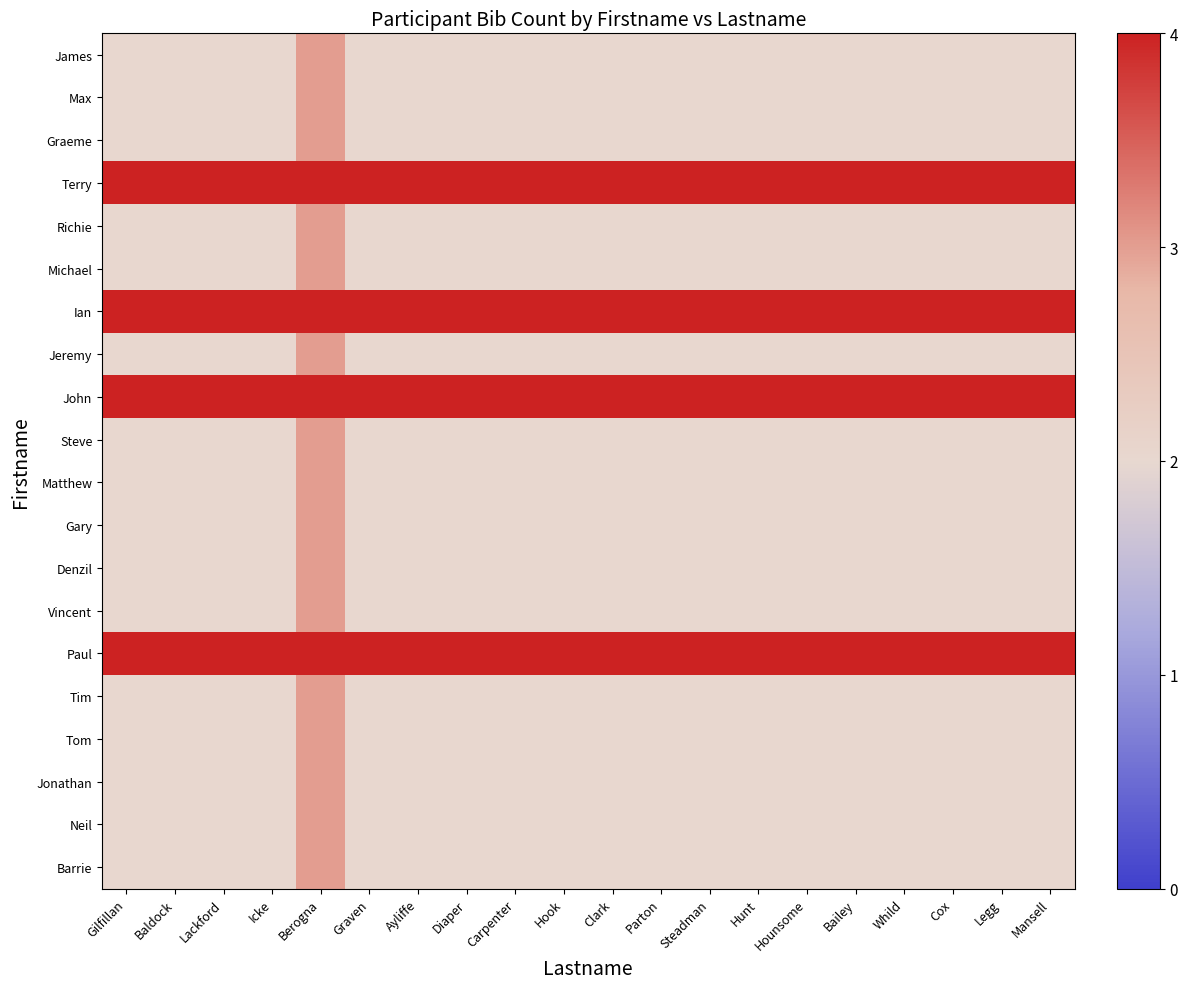

Reading right to left, what are all the values shown in this chart?

James: Mansell=2	Legg=2	Cox=2	Whild=2	Bailey=2	Hounsome=2	Hunt=2	Steadman=2	Parton=2	Clark=2	Hook=2	Carpenter=2	Diaper=2	Ayliffe=2	Graven=2	Berogna=3	Icke=2	Lackford=2	Baldock=2	Gilfillan=2
Max: Mansell=2	Legg=2	Cox=2	Whild=2	Bailey=2	Hounsome=2	Hunt=2	Steadman=2	Parton=2	Clark=2	Hook=2	Carpenter=2	Diaper=2	Ayliffe=2	Graven=2	Berogna=3	Icke=2	Lackford=2	Baldock=2	Gilfillan=2
Graeme: Mansell=2	Legg=2	Cox=2	Whild=2	Bailey=2	Hounsome=2	Hunt=2	Steadman=2	Parton=2	Clark=2	Hook=2	Carpenter=2	Diaper=2	Ayliffe=2	Graven=2	Berogna=3	Icke=2	Lackford=2	Baldock=2	Gilfillan=2
Terry: Mansell=4	Legg=4	Cox=4	Whild=4	Bailey=4	Hounsome=4	Hunt=4	Steadman=4	Parton=4	Clark=4	Hook=4	Carpenter=4	Diaper=4	Ayliffe=4	Graven=4	Berogna=5	Icke=4	Lackford=4	Baldock=4	Gilfillan=4
Richie: Mansell=2	Legg=2	Cox=2	Whild=2	Bailey=2	Hounsome=2	Hunt=2	Steadman=2	Parton=2	Clark=2	Hook=2	Carpenter=2	Diaper=2	Ayliffe=2	Graven=2	Berogna=3	Icke=2	Lackford=2	Baldock=2	Gilfillan=2
Michael: Mansell=2	Legg=2	Cox=2	Whild=2	Bailey=2	Hounsome=2	Hunt=2	Steadman=2	Parton=2	Clark=2	Hook=2	Carpenter=2	Diaper=2	Ayliffe=2	Graven=2	Berogna=3	Icke=2	Lackford=2	Baldock=2	Gilfillan=2
Ian: Mansell=4	Legg=4	Cox=4	Whild=4	Bailey=4	Hounsome=4	Hunt=4	Steadman=4	Parton=4	Clark=4	Hook=4	Carpenter=4	Diaper=4	Ayliffe=4	Graven=4	Berogna=5	Icke=4	Lackford=4	Baldock=4	Gilfillan=4
Jeremy: Mansell=2	Legg=2	Cox=2	Whild=2	Bailey=2	Hounsome=2	Hunt=2	Steadman=2	Parton=2	Clark=2	Hook=2	Carpenter=2	Diaper=2	Ayliffe=2	Graven=2	Berogna=3	Icke=2	Lackford=2	Baldock=2	Gilfillan=2
John: Mansell=4	Legg=4	Cox=4	Whild=4	Bailey=4	Hounsome=4	Hunt=4	Steadman=4	Parton=4	Clark=4	Hook=4	Carpenter=4	Diaper=4	Ayliffe=4	Graven=4	Berogna=5	Icke=4	Lackford=4	Baldock=4	Gilfillan=4
Steve: Mansell=2	Legg=2	Cox=2	Whild=2	Bailey=2	Hounsome=2	Hunt=2	Steadman=2	Parton=2	Clark=2	Hook=2	Carpenter=2	Diaper=2	Ayliffe=2	Graven=2	Berogna=3	Icke=2	Lackford=2	Baldock=2	Gilfillan=2
Matthew: Mansell=2	Legg=2	Cox=2	Whild=2	Bailey=2	Hounsome=2	Hunt=2	Steadman=2	Parton=2	Clark=2	Hook=2	Carpenter=2	Diaper=2	Ayliffe=2	Graven=2	Berogna=3	Icke=2	Lackford=2	Baldock=2	Gilfillan=2
Gary: Mansell=2	Legg=2	Cox=2	Whild=2	Bailey=2	Hounsome=2	Hunt=2	Steadman=2	Parton=2	Clark=2	Hook=2	Carpenter=2	Diaper=2	Ayliffe=2	Graven=2	Berogna=3	Icke=2	Lackford=2	Baldock=2	Gilfillan=2
Denzil: Mansell=2	Legg=2	Cox=2	Whild=2	Bailey=2	Hounsome=2	Hunt=2	Steadman=2	Parton=2	Clark=2	Hook=2	Carpenter=2	Diaper=2	Ayliffe=2	Graven=2	Berogna=3	Icke=2	Lackford=2	Baldock=2	Gilfillan=2
Vincent: Mansell=2	Legg=2	Cox=2	Whild=2	Bailey=2	Hounsome=2	Hunt=2	Steadman=2	Parton=2	Clark=2	Hook=2	Carpenter=2	Diaper=2	Ayliffe=2	Graven=2	Berogna=3	Icke=2	Lackford=2	Baldock=2	Gilfillan=2
Paul: Mansell=4	Legg=4	Cox=4	Whild=4	Bailey=4	Hounsome=4	Hunt=4	Steadman=4	Parton=4	Clark=4	Hook=4	Carpenter=4	Diaper=4	Ayliffe=4	Graven=4	Berogna=5	Icke=4	Lackford=4	Baldock=4	Gilfillan=4
Tim: Mansell=2	Legg=2	Cox=2	Whild=2	Bailey=2	Hounsome=2	Hunt=2	Steadman=2	Parton=2	Clark=2	Hook=2	Carpenter=2	Diaper=2	Ayliffe=2	Graven=2	Berogna=3	Icke=2	Lackford=2	Baldock=2	Gilfillan=2
Tom: Mansell=2	Legg=2	Cox=2	Whild=2	Bailey=2	Hounsome=2	Hunt=2	Steadman=2	Parton=2	Clark=2	Hook=2	Carpenter=2	Diaper=2	Ayliffe=2	Graven=2	Berogna=3	Icke=2	Lackford=2	Baldock=2	Gilfillan=2
Jonathan: Mansell=2	Legg=2	Cox=2	Whild=2	Bailey=2	Hounsome=2	Hunt=2	Steadman=2	Parton=2	Clark=2	Hook=2	Carpenter=2	Diaper=2	Ayliffe=2	Graven=2	Berogna=3	Icke=2	Lackford=2	Baldock=2	Gilfillan=2
Neil: Mansell=2	Legg=2	Cox=2	Whild=2	Bailey=2	Hounsome=2	Hunt=2	Steadman=2	Parton=2	Clark=2	Hook=2	Carpenter=2	Diaper=2	Ayliffe=2	Graven=2	Berogna=3	Icke=2	Lackford=2	Baldock=2	Gilfillan=2
Barrie: Mansell=2	Legg=2	Cox=2	Whild=2	Bailey=2	Hounsome=2	Hunt=2	Steadman=2	Parton=2	Clark=2	Hook=2	Carpenter=2	Diaper=2	Ayliffe=2	Graven=2	Berogna=3	Icke=2	Lackford=2	Baldock=2	Gilfillan=2